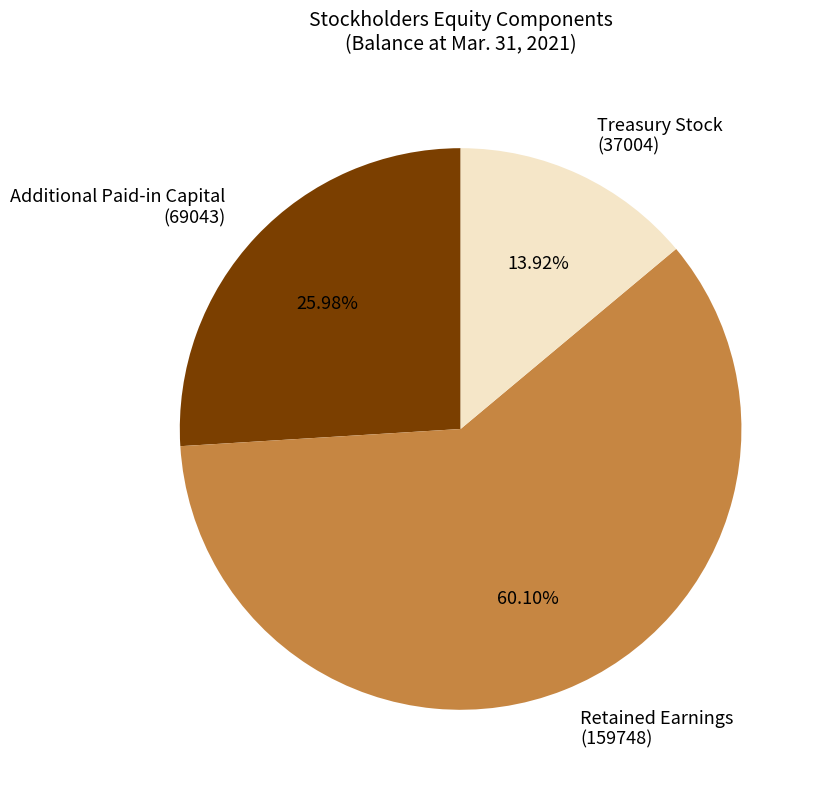

Which slice is the smallest?

Treasury Stock (37004)